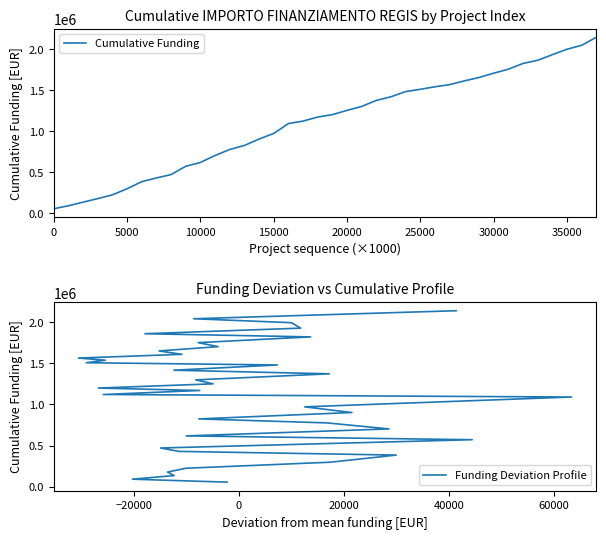

Which series has the widest spread of values?

Cumulative Funding